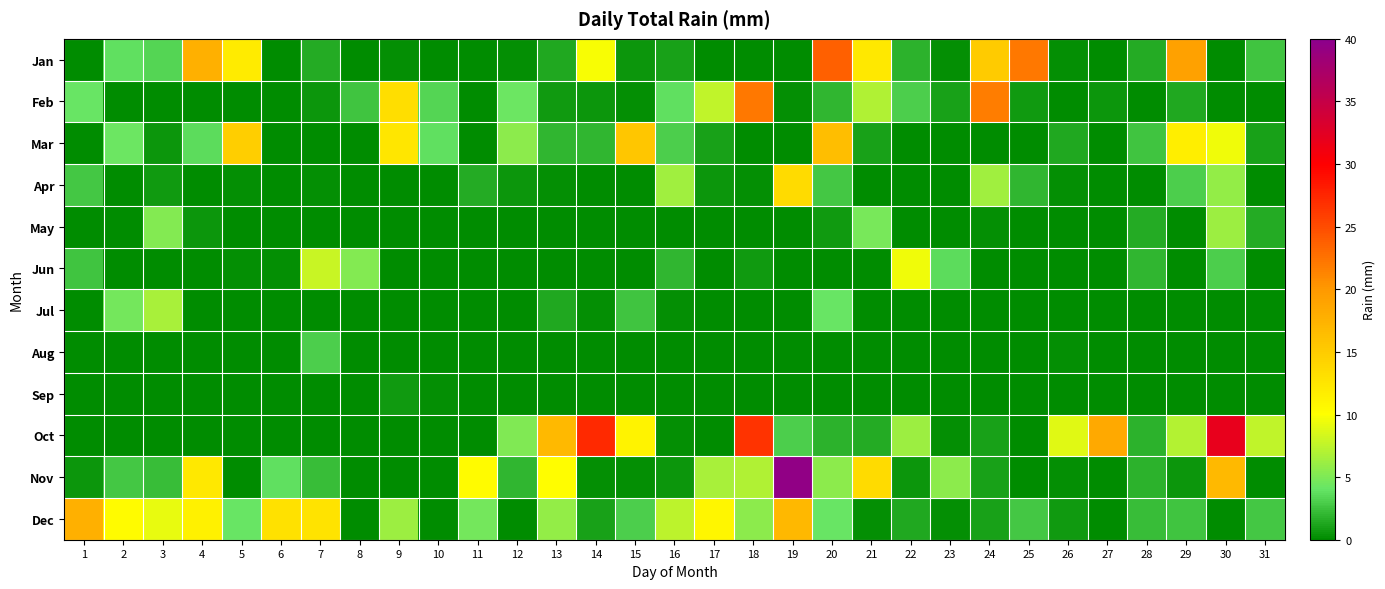

Reading right to left, list all the values displayed in this chart.

Jan: 31=2.5	30=0.0	29=19.1	28=1.5	27=0.0	26=0.2	25=22.1	24=15.0	23=0.2	22=1.8	21=12.2	20=23.6	19=0.0	18=0.0	17=0.0	16=1.0	15=0.5	14=9.7	13=1.3	12=0.2	11=0.0	10=0.0	9=0.2	8=0.0	7=1.5	6=0.0	5=11.9	4=17.8	3=3.3	2=3.8	1=0.0
Feb: 31=0.0	30=0.0	29=1.3	28=0.0	27=0.5	26=0.0	25=0.8	24=21.8	23=1.0	22=3.0	21=6.9	20=2.0	19=0.2	18=22.1	17=7.6	16=3.8	15=0.2	14=0.5	13=0.8	12=4.3	11=0.0	10=3.3	9=13.2	8=2.5	7=0.5	6=0.0	5=0.0	4=0.0	3=0.0	2=0.0	1=4.1
Mar: 31=1.0	30=9.4	29=11.7	28=2.5	27=0.0	26=1.3	25=0.0	24=0.0	23=0.0	22=0.0	21=1.0	20=16.3	19=0.0	18=0.0	17=1.0	16=3.0	15=15.5	14=2.0	13=2.0	12=5.6	11=0.0	10=3.8	9=12.4	8=0.0	7=0.0	6=0.0	5=14.7	4=3.6	3=0.5	2=4.3	1=0.0
Apr: 31=0.0	30=5.8	29=3.0	28=0.0	27=0.0	26=0.2	25=2.0	24=6.3	23=0.0	22=0.0	21=0.0	20=2.8	19=13.5	18=0.2	17=0.5	16=6.3	15=0.0	14=0.0	13=0.2	12=0.5	11=1.5	10=0.0	9=0.0	8=0.0	7=0.2	6=0.0	5=0.2	4=0.0	3=0.8	2=0.0	1=2.8
May: 31=1.5	30=6.1	29=0.0	28=1.5	27=0.0	26=0.0	25=0.0	24=0.2	23=0.0	22=0.0	21=4.8	20=0.8	19=0.0	18=0.0	17=0.0	16=0.0	15=0.0	14=0.0	13=0.0	12=0.0	11=0.0	10=0.0	9=0.0	8=0.0	7=0.0	6=0.0	5=0.0	4=0.5	3=5.3	2=0.0	1=0.0
Jun: 31=0.0	30=3.0	29=0.0	28=2.0	27=0.0	26=0.0	25=0.0	24=0.0	23=3.6	22=9.4	21=0.0	20=0.0	19=0.0	18=0.8	17=0.0	16=2.0	15=0.0	14=0.0	13=0.0	12=0.0	11=0.0	10=0.0	9=0.0	8=5.3	7=7.9	6=0.2	5=0.2	4=0.0	3=0.0	2=0.0	1=2.5
Jul: 31=0.0	30=0.0	29=0.0	28=0.0	27=0.0	26=0.0	25=0.0	24=0.0	23=0.0	22=0.0	21=0.0	20=4.1	19=0.0	18=0.0	17=0.0	16=0.2	15=2.5	14=0.2	13=1.3	12=0.0	11=0.0	10=0.0	9=0.0	8=0.0	7=0.0	6=0.0	5=0.0	4=0.0	3=6.6	2=4.6	1=0.0
Aug: 31=0.0	30=0.0	29=0.0	28=0.0	27=0.0	26=0.2	25=0.0	24=0.0	23=0.0	22=0.0	21=0.0	20=0.0	19=0.0	18=0.0	17=0.0	16=0.0	15=0.0	14=0.0	13=0.0	12=0.0	11=0.0	10=0.0	9=0.0	8=0.0	7=3.0	6=0.0	5=0.0	4=0.0	3=0.0	2=0.0	1=0.0
Sep: 31=0.0	30=0.0	29=0.0	28=0.0	27=0.0	26=0.0	25=0.0	24=0.0	23=0.0	22=0.0	21=0.0	20=0.0	19=0.0	18=0.0	17=0.0	16=0.0	15=0.0	14=0.0	13=0.0	12=0.0	11=0.0	10=0.2	9=0.8	8=0.0	7=0.0	6=0.0	5=0.0	4=0.0	3=0.0	2=0.0	1=0.0
Oct: 31=7.6	30=32.0	29=7.1	28=1.8	27=18.3	26=8.9	25=0.0	24=1.0	23=0.2	22=6.1	21=1.5	20=1.8	19=3.0	18=26.7	17=0.0	16=0.2	15=11.2	14=27.2	13=16.8	12=5.1	11=0.0	10=0.0	9=0.0	8=0.0	7=0.0	6=0.0	5=0.0	4=0.0	3=0.0	2=0.0	1=0.0
Nov: 31=0.0	30=16.8	29=0.5	28=1.8	27=0.0	26=0.2	25=0.0	24=1.0	23=5.6	22=0.5	21=13.5	20=5.6	19=39.4	18=6.9	17=6.6	16=0.5	15=0.2	14=0.2	13=10.2	12=2.0	11=10.4	10=0.0	9=0.0	8=0.0	7=2.3	6=3.8	5=0.0	4=12.2	3=2.3	2=2.8	1=0.5
Dec: 31=2.8	30=0.0	29=2.5	28=2.3	27=0.0	26=0.8	25=2.8	24=1.0	23=0.2	22=1.3	21=0.2	20=4.1	19=17.0	18=5.6	17=10.9	16=7.4	15=3.0	14=1.0	13=5.8	12=0.0	11=4.6	10=0.0	9=6.1	8=0.0	7=12.7	6=12.9	5=4.1	4=11.4	3=9.1	2=10.4	1=17.8